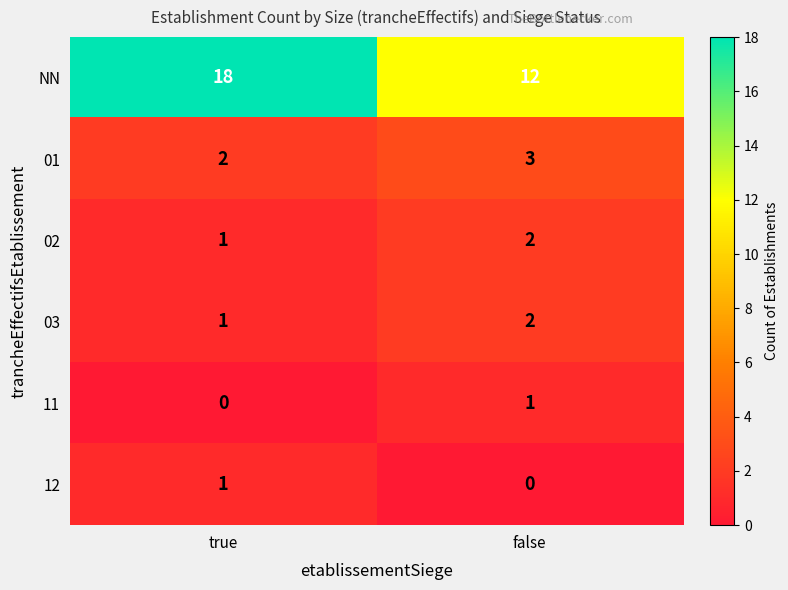

Is the value of 02 at true greater than the value of 01 at false?

No